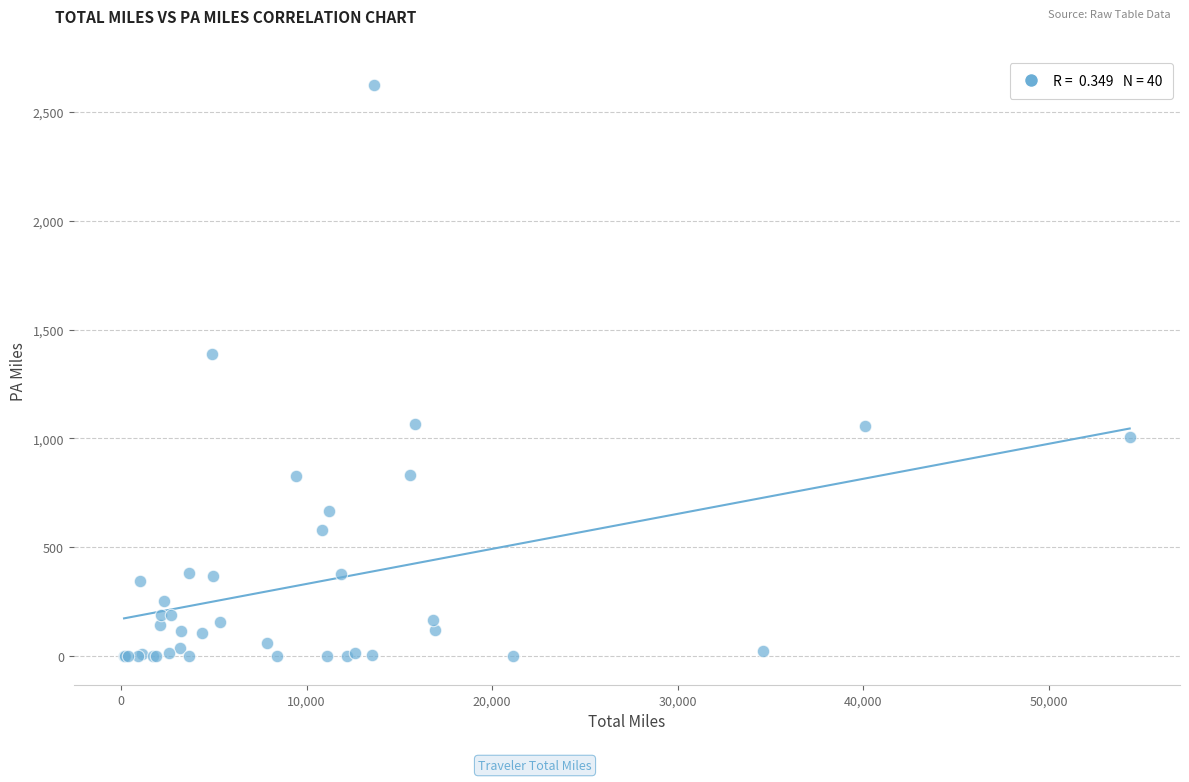

What Y value in the scatter plot is closest to 1312?

1386.4